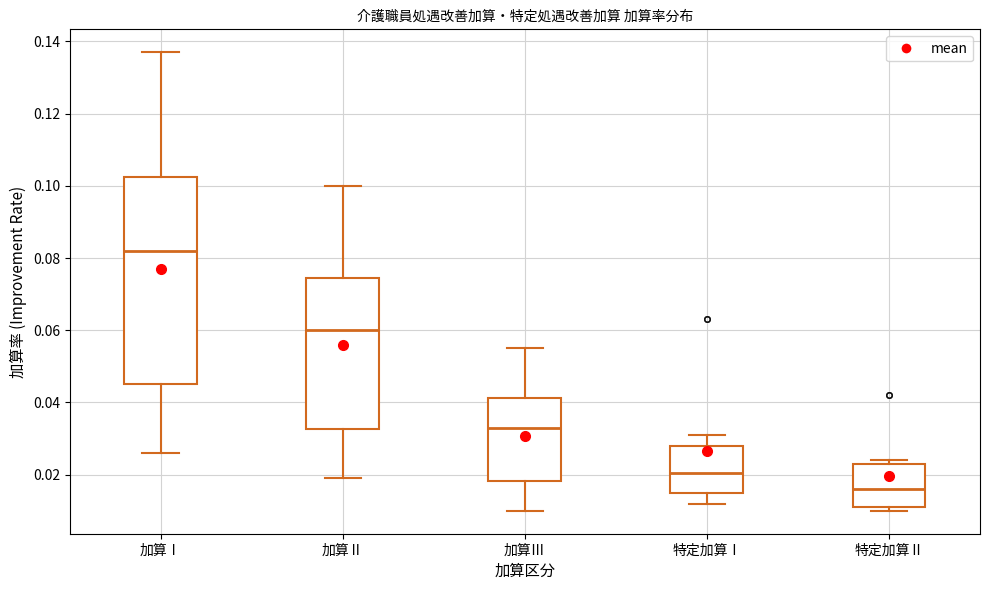

Where is the upper edge of the box for 特定加算Ⅰ on the y-axis? The values are not printed on the chart, so give them approximately, as read against the axis.

0.028